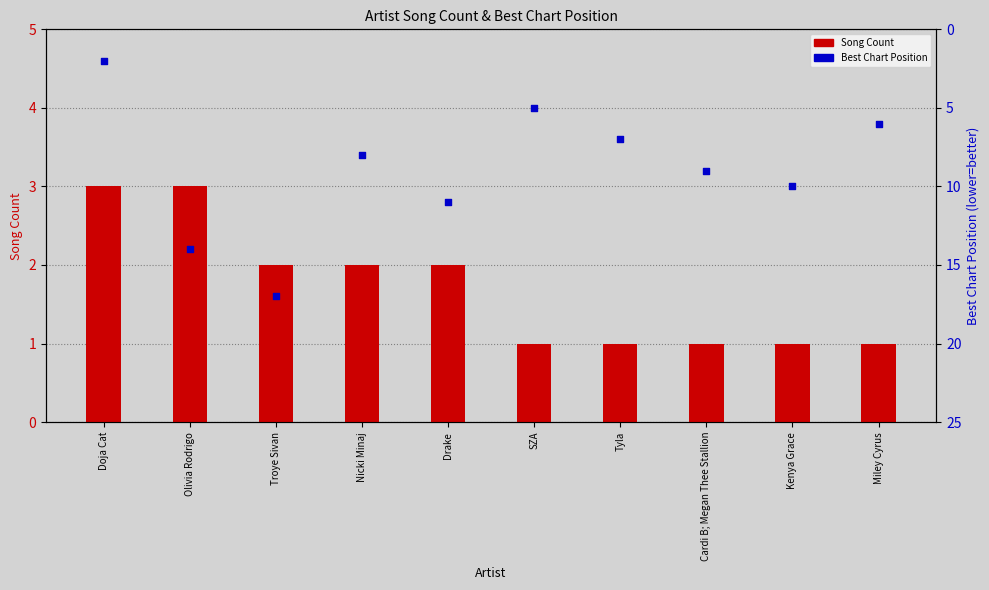

Which series reaches the maximum Y coordinate?

Best Position